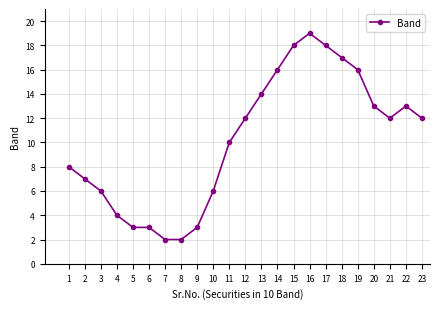

What is the greatest value displayed?

19